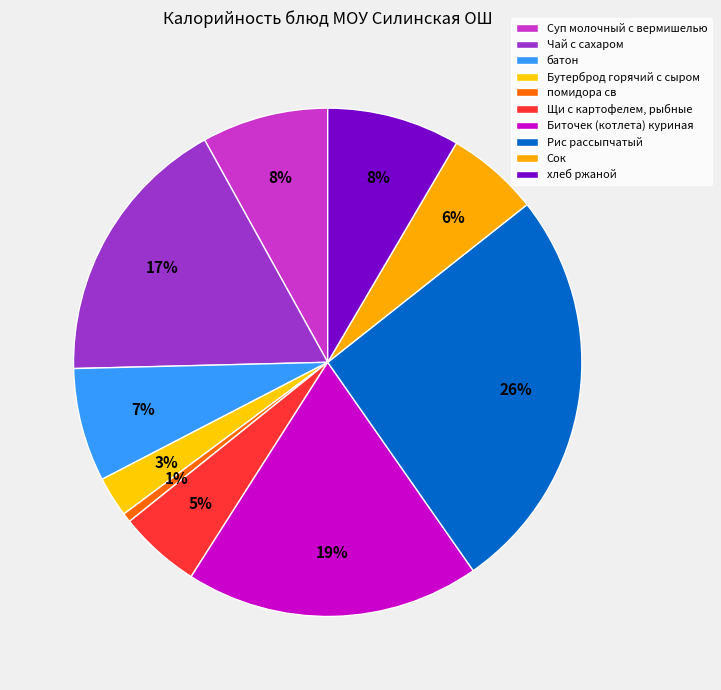

To the nearest percent, what percentage of the pie is помидора св?

1%